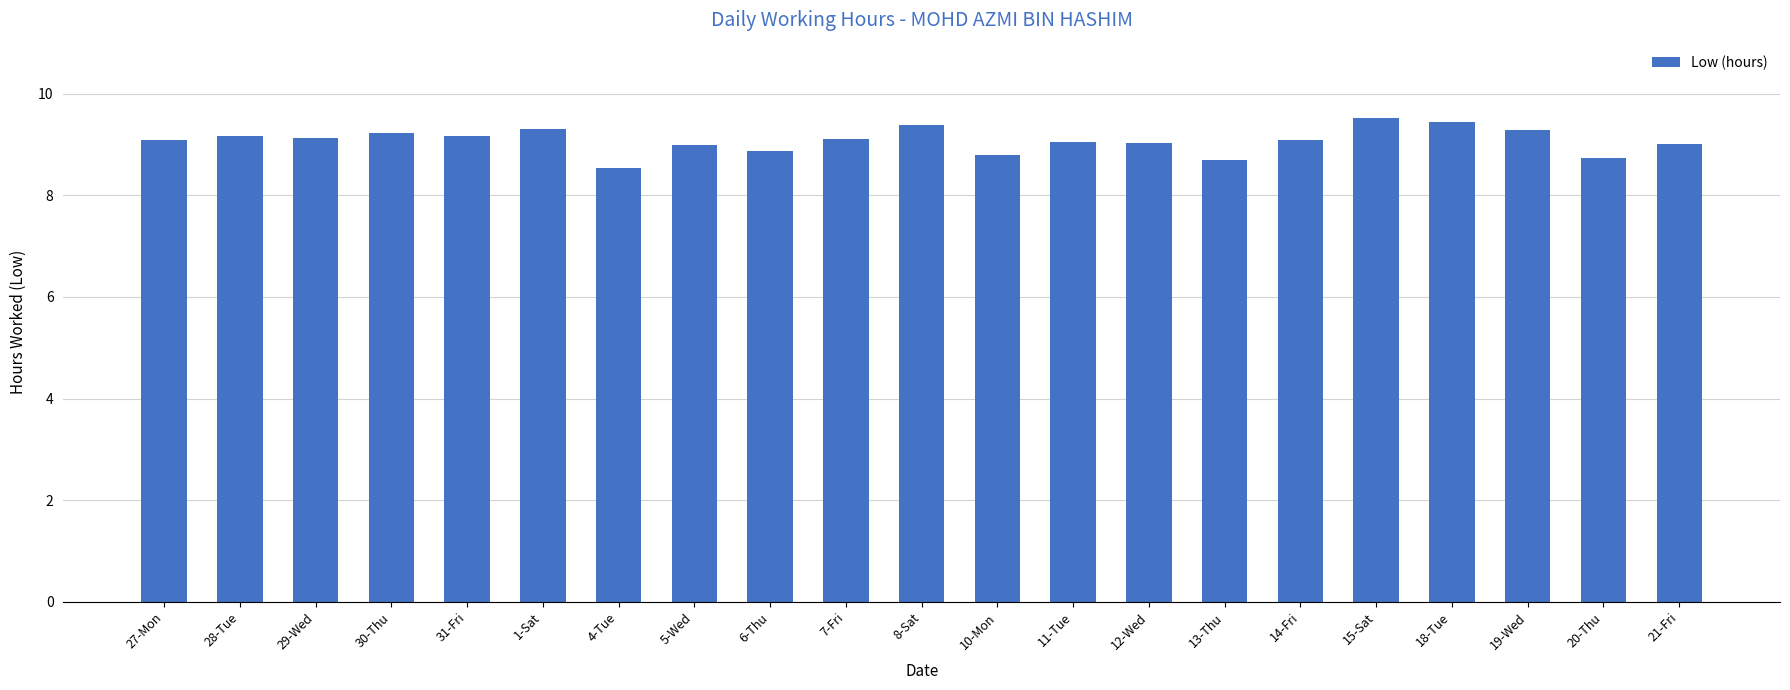

How many bars are there in total?

21